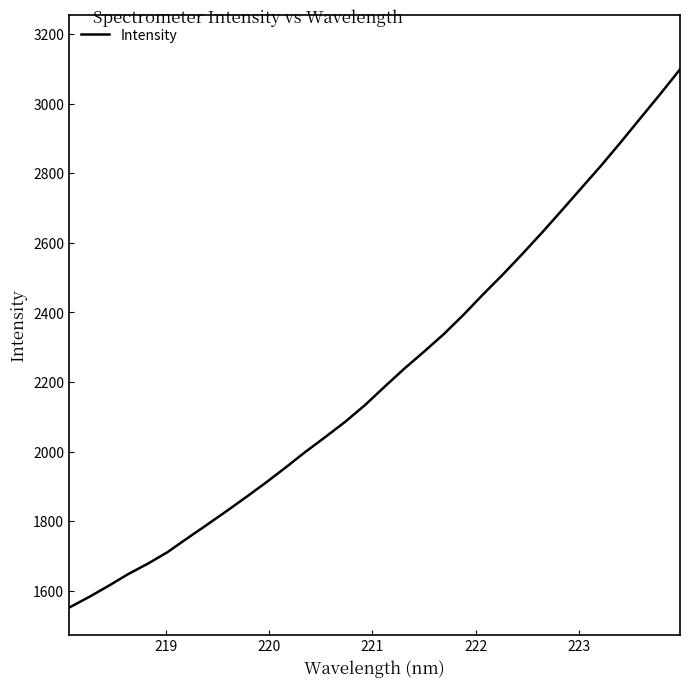

What is the minimum value shown in the chart?

1551.4